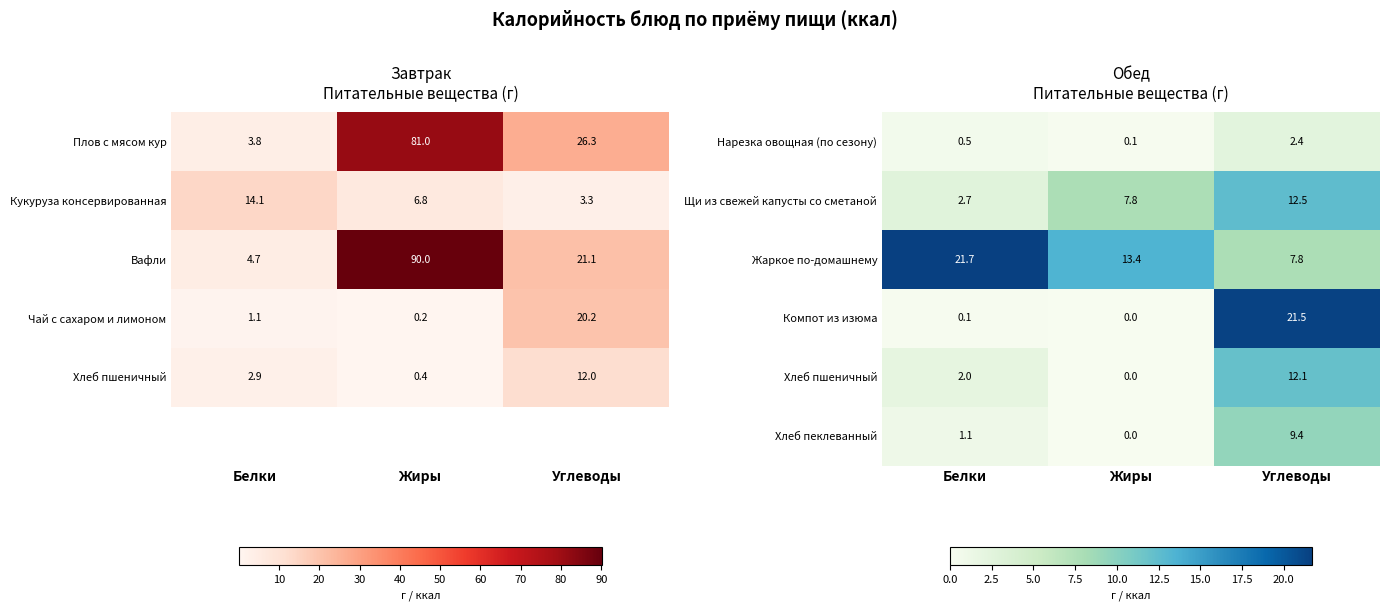

The Компот из изюма series shows 21.5 at Углеводы. True or false?

True